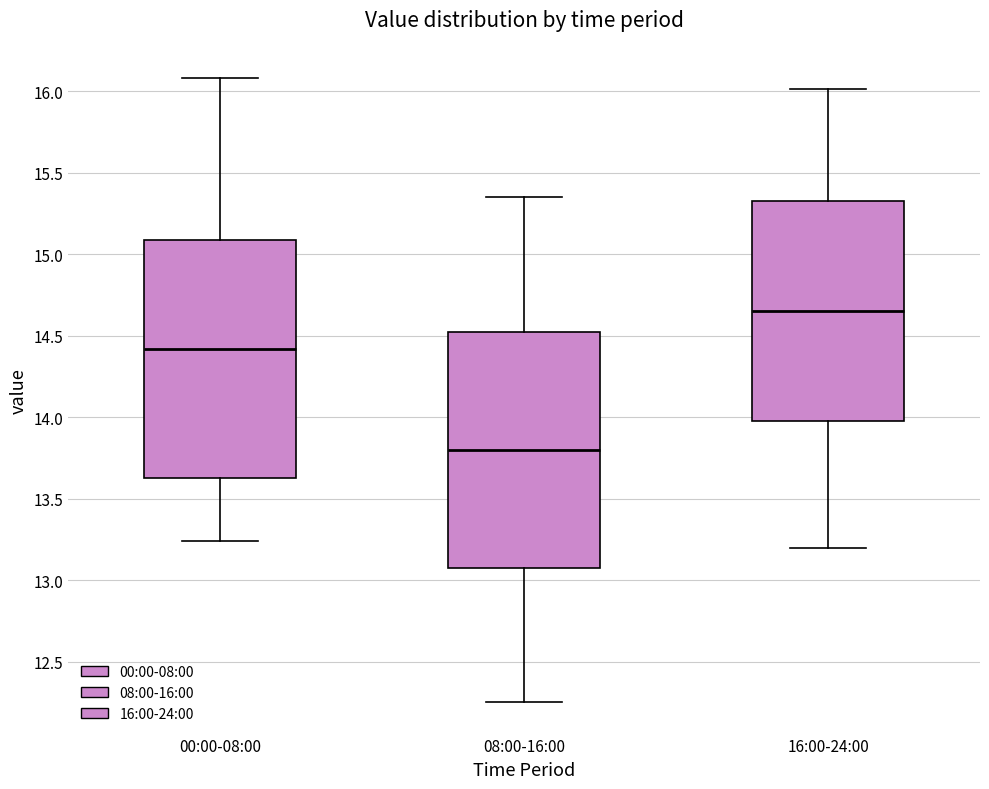

Where does the lower whisker of the box for 16:00-24:00 end on the y-axis? The values are not printed on the chart, so give them approximately, as read against the axis.

13.20